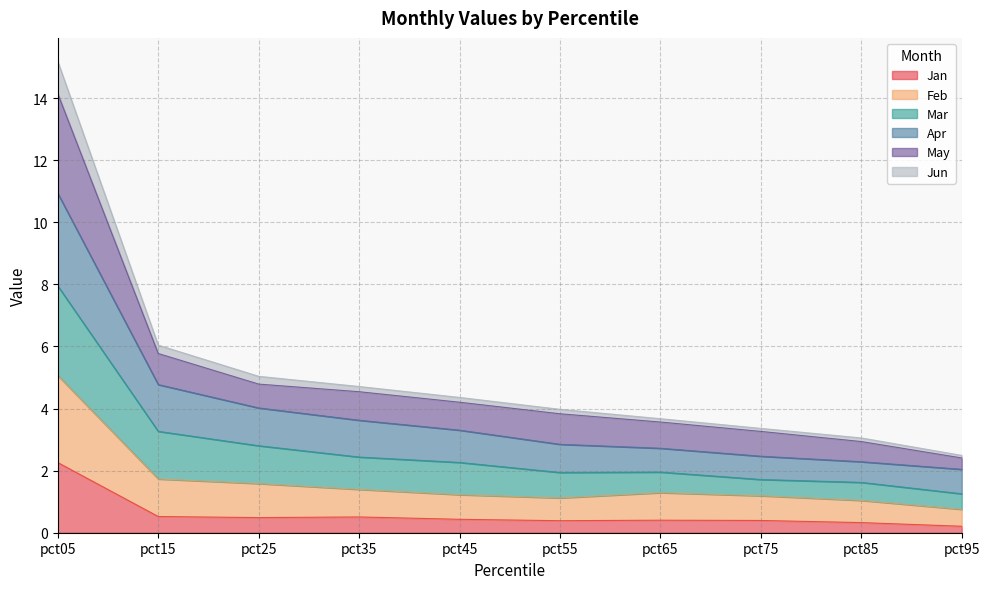

At which category is the sum across all series the highest?

pct05